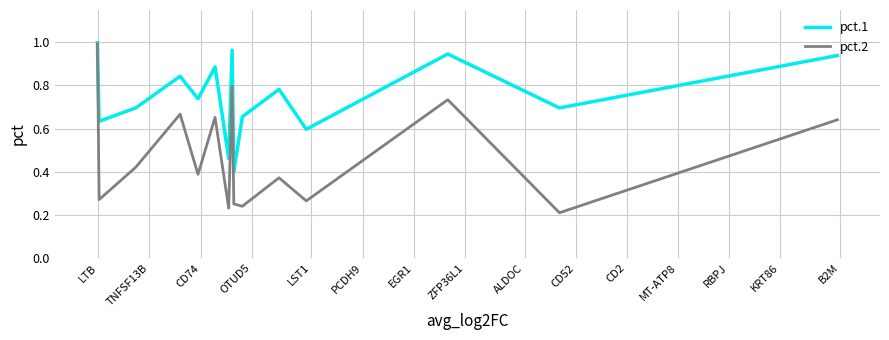

How many lines are shown in the chart?

2